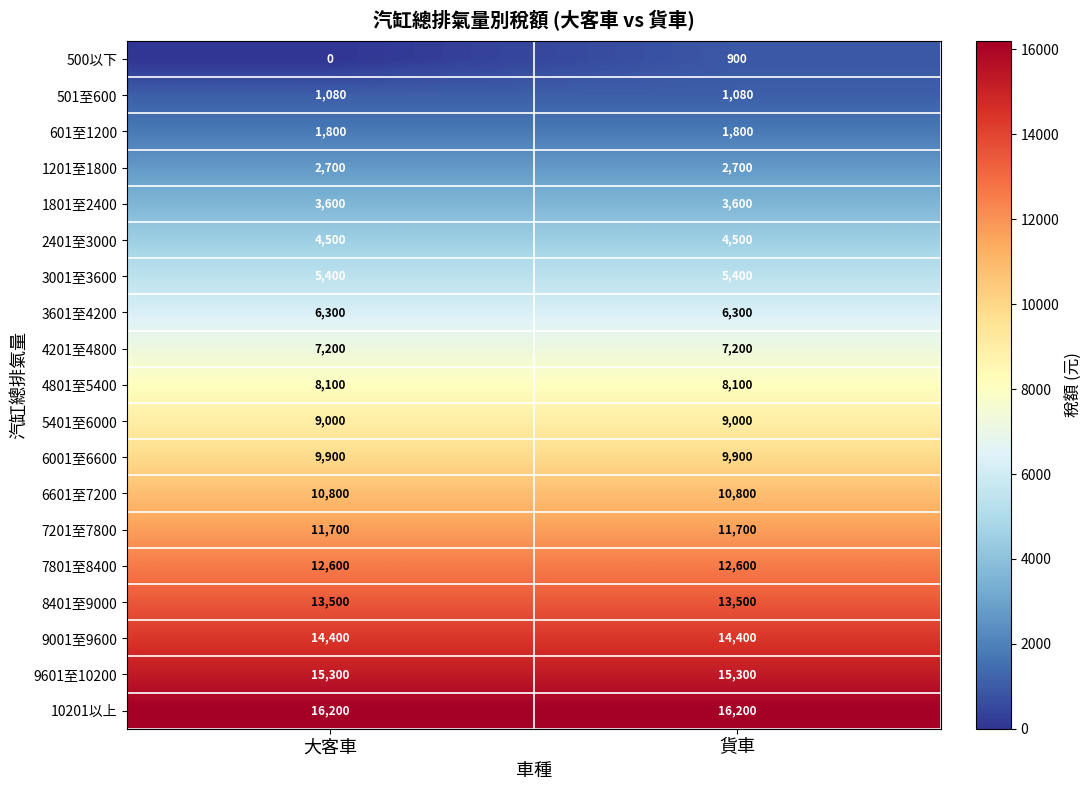

Which series has the largest total across all categories?

10201以上